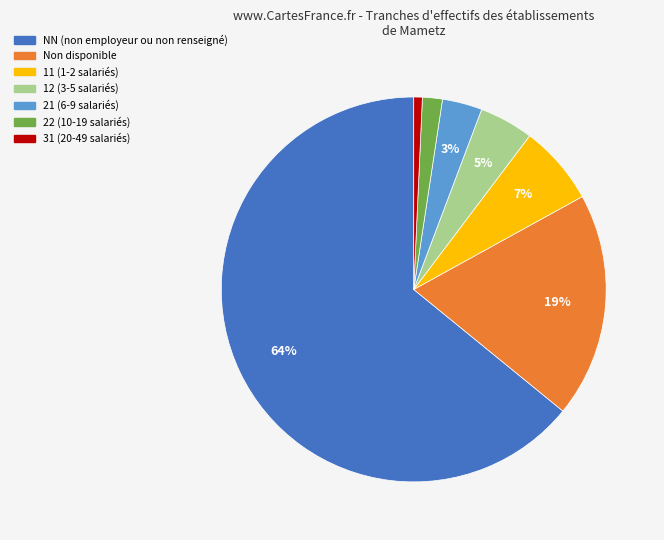

Is there any slice that represents more than half of the pie?

Yes